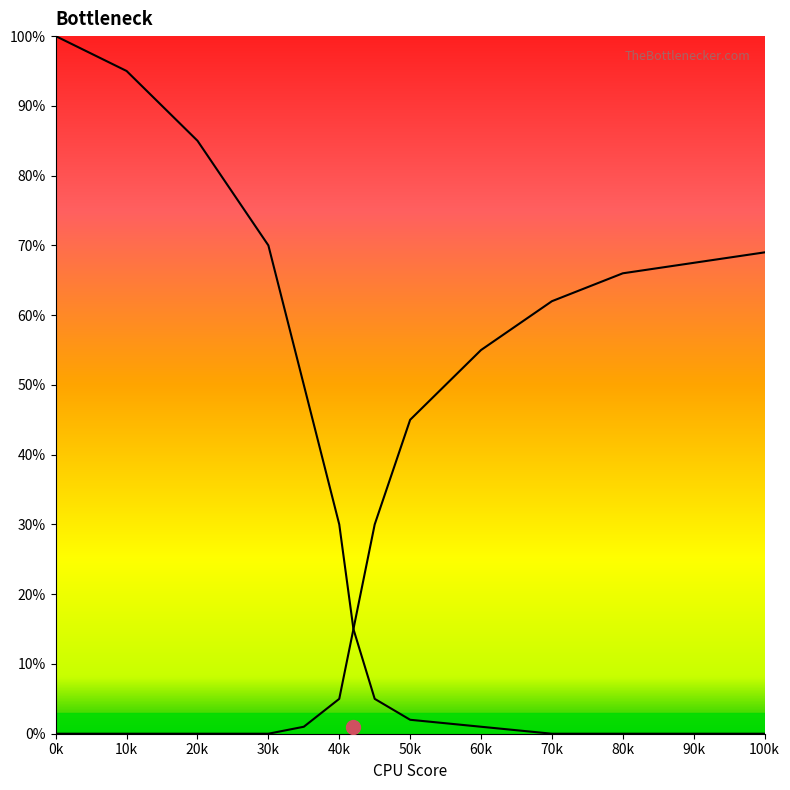

How many values in the Left Curve series are below 15?

6